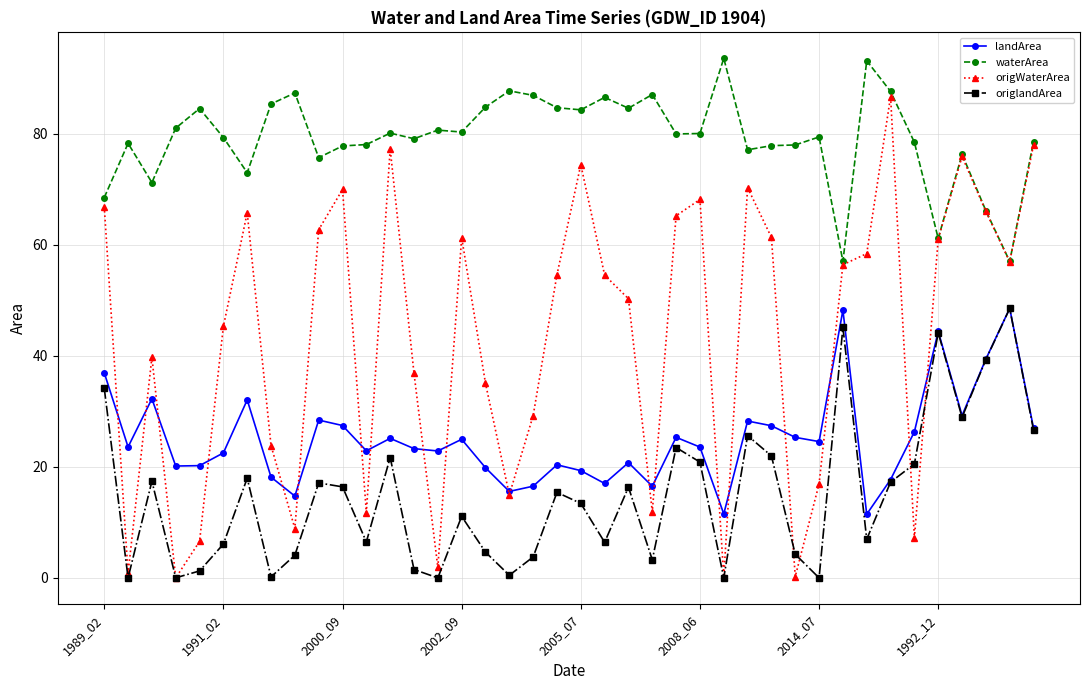

What is the greatest value displayed?

93.5